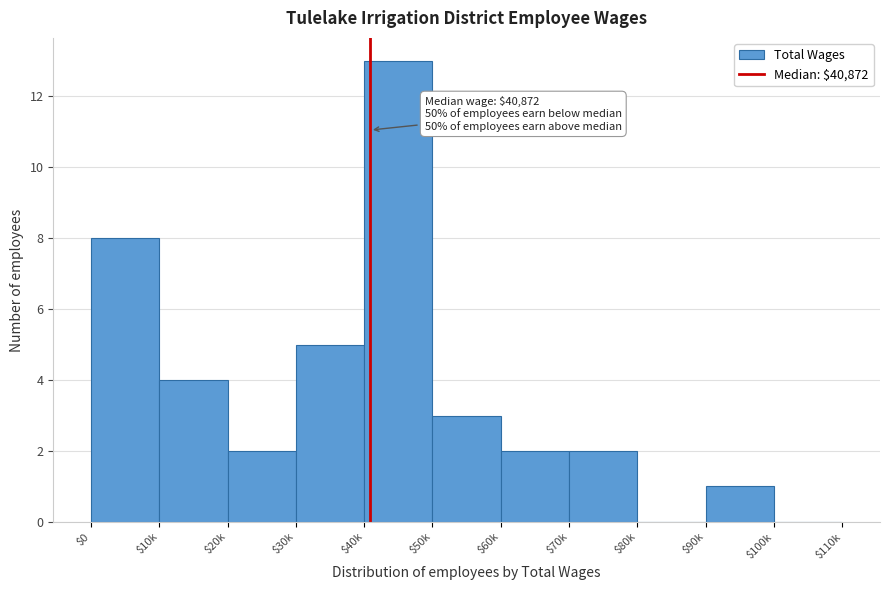

What is the maximum value shown in the chart?

13